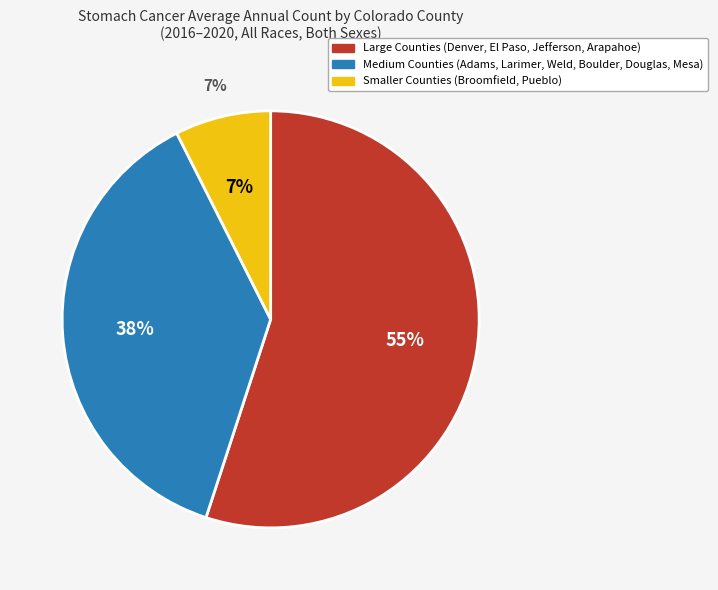

Combined, do Arapahoe County and Boulder County account for over 50%?

No